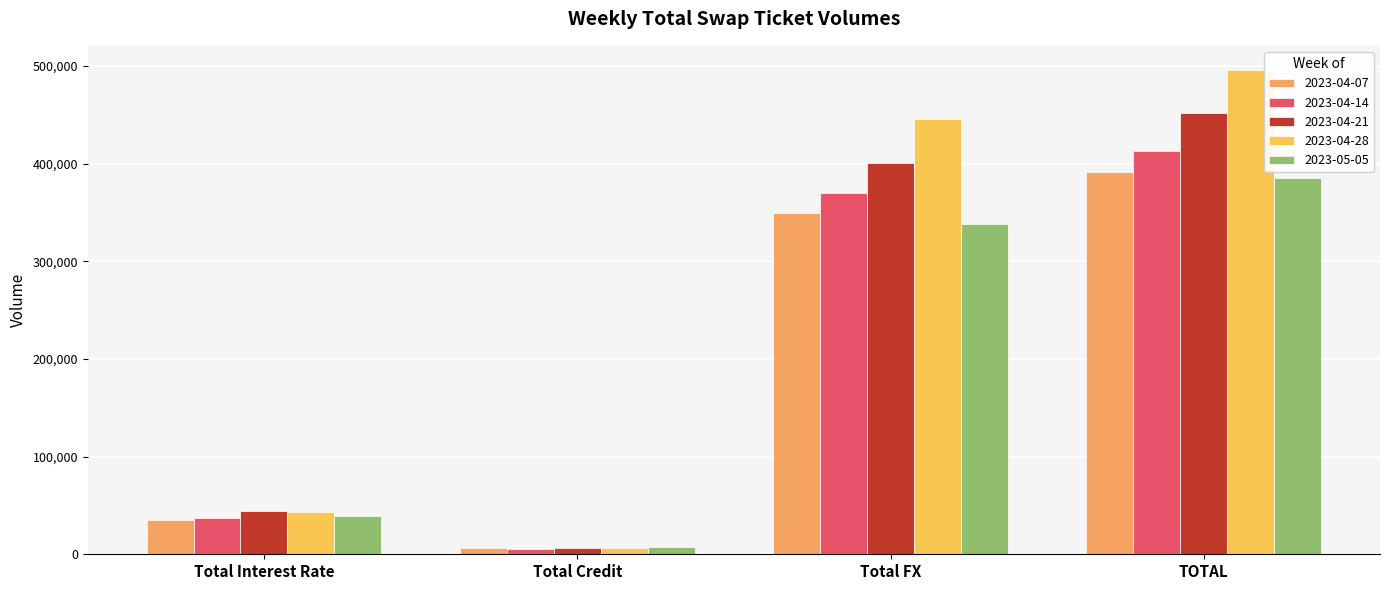

What value does the 2023-04-21 series have at TOTAL, to the nearest 10?

451760